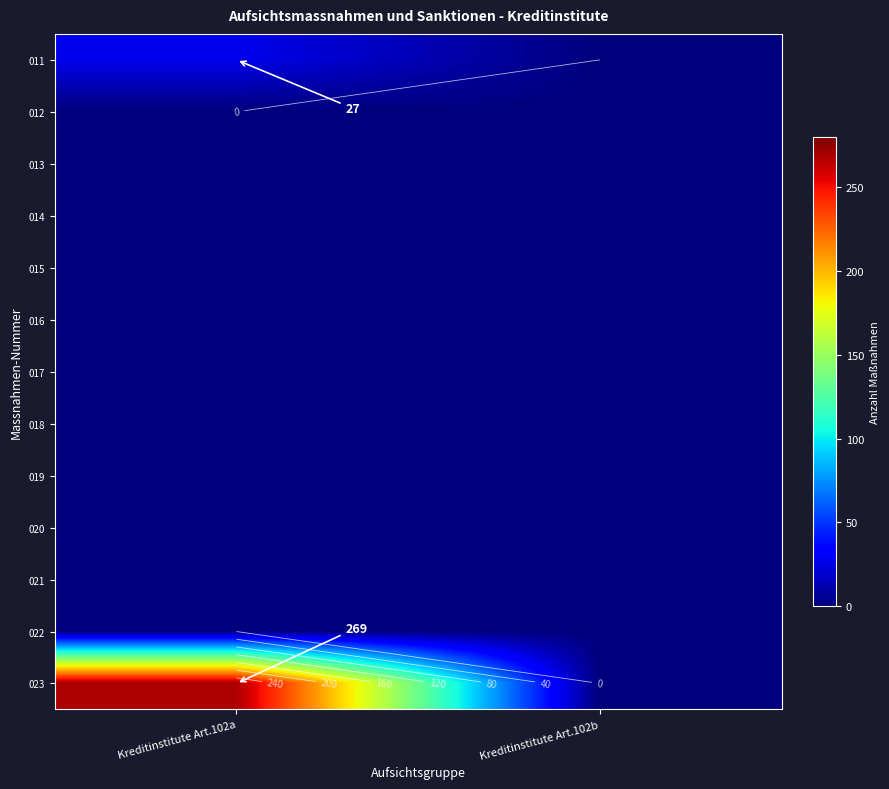

Is it true that 023 equals 0 at Kreditinstitute Art.102b?

True